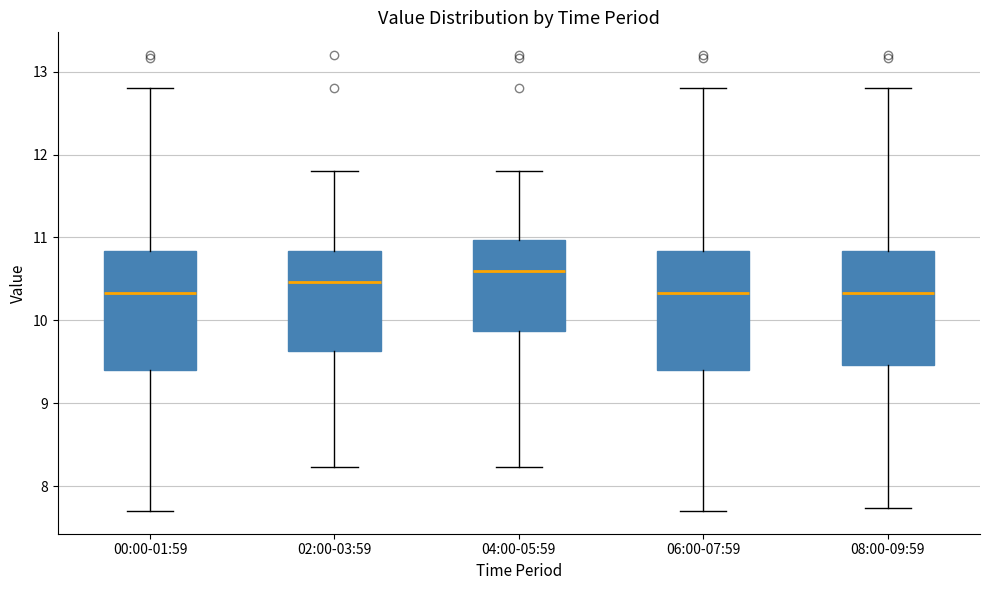

Reading left to right, transcribe this box plot: for each box, give where its median line is, the range the box spans, and where its two whiskers end, as read against the y-axis. The values are not printed on the chart, so give them approximately, as read against the axis.

00:00-01:59: median 10.3, box 9.4 to 10.8, whiskers 7.7 to 12.8
02:00-03:59: median 10.5, box 9.6 to 10.8, whiskers 8.2 to 11.8
04:00-05:59: median 10.6, box 9.9 to 11.0, whiskers 8.2 to 11.8
06:00-07:59: median 10.3, box 9.4 to 10.8, whiskers 7.7 to 12.8
08:00-09:59: median 10.3, box 9.5 to 10.8, whiskers 7.7 to 12.8